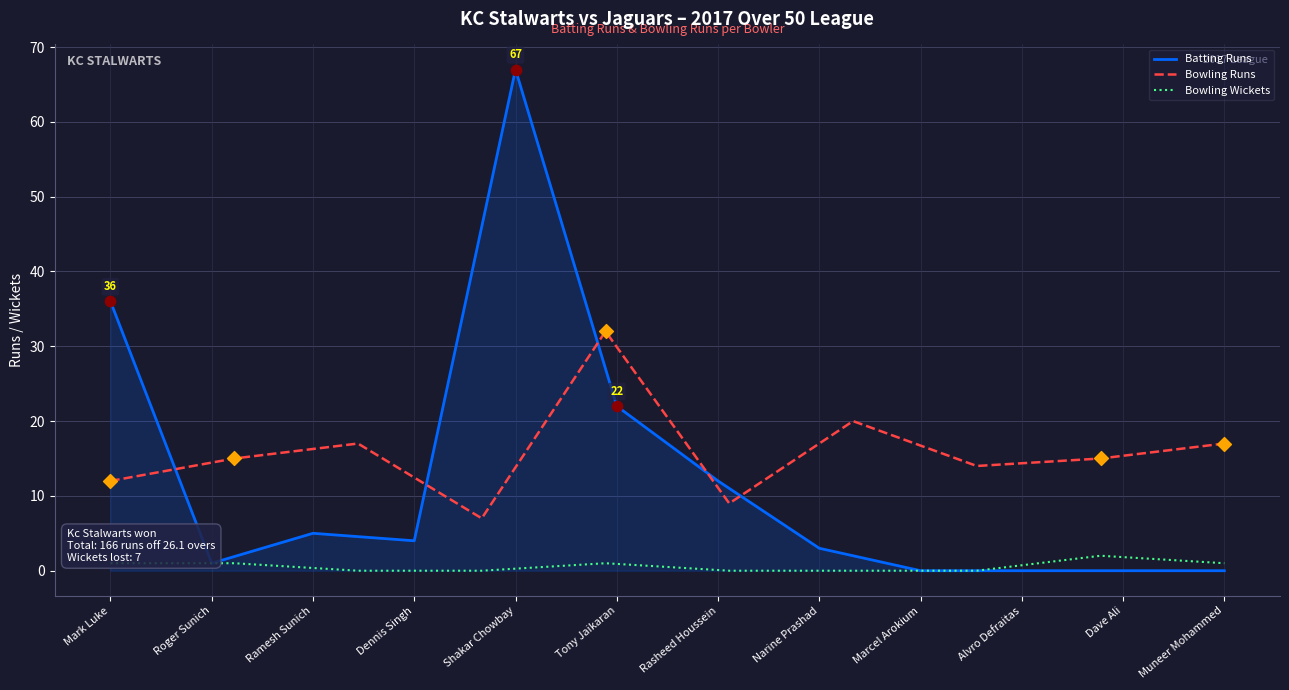

Which series reaches the minimum Y coordinate?

Runs